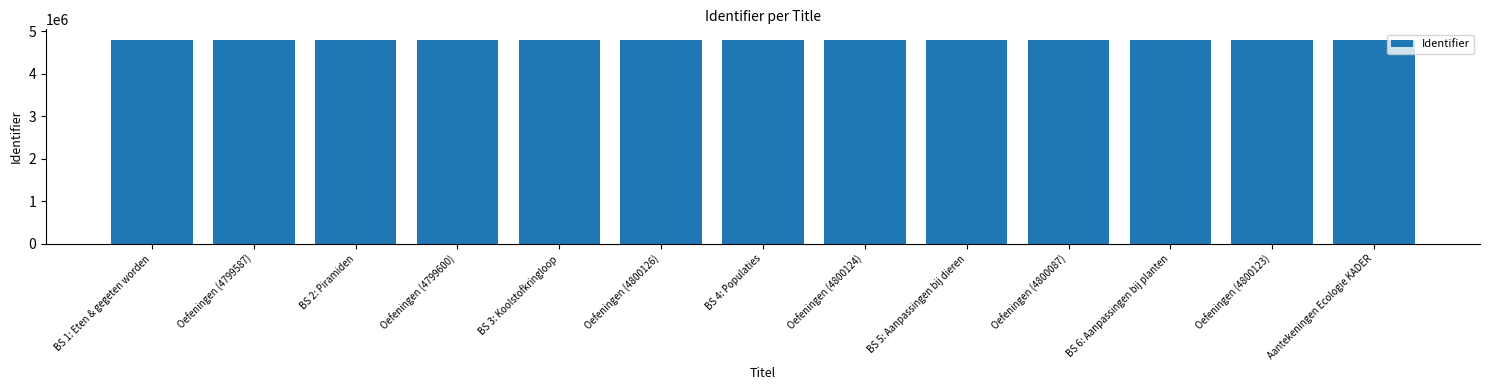

What is the average value?

4799782